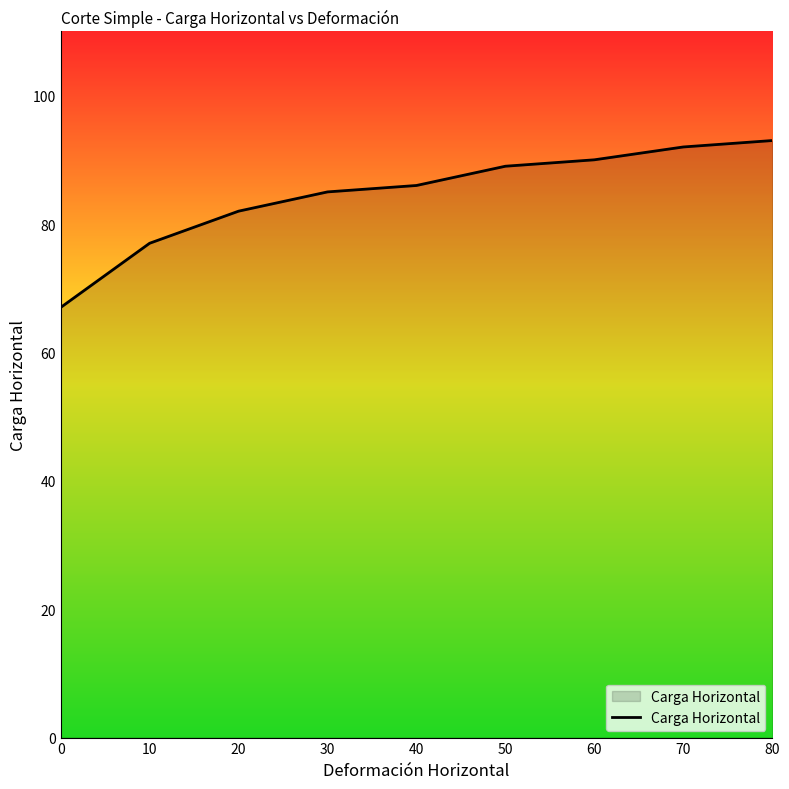

What is the sum of the values at 40 and 0?

153